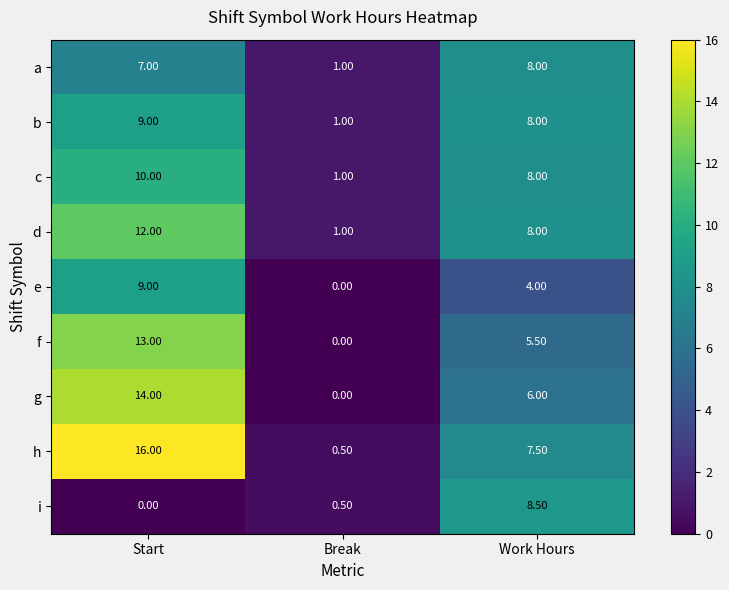

What is the greatest value displayed?

16.0